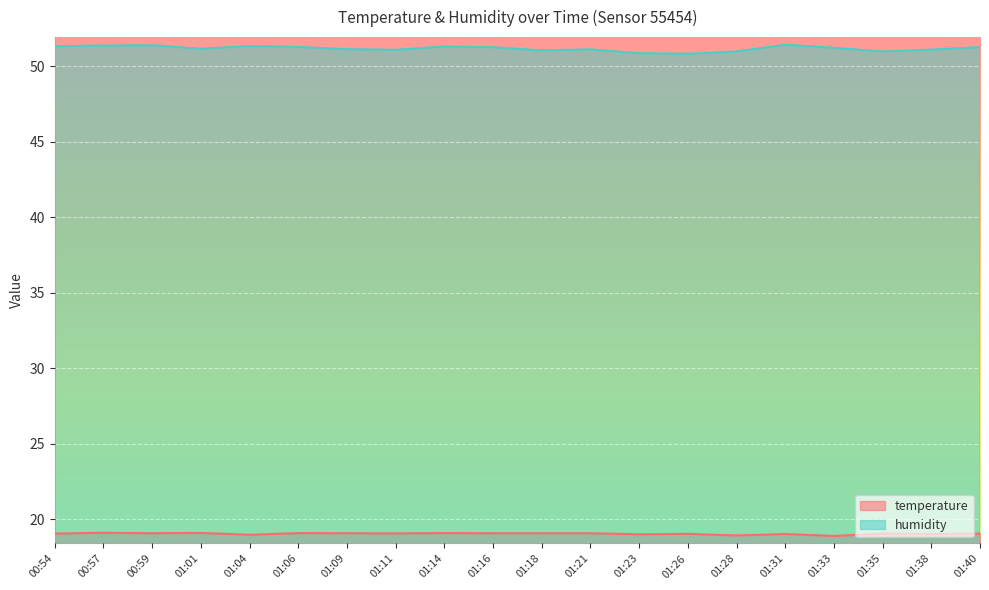

What is the minimum value shown in the chart?

18.9